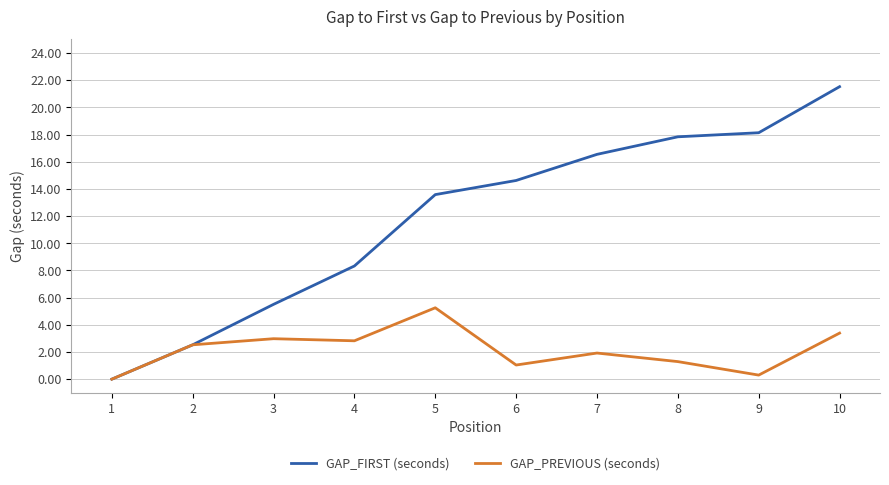

Which category has the highest value across all series?

10